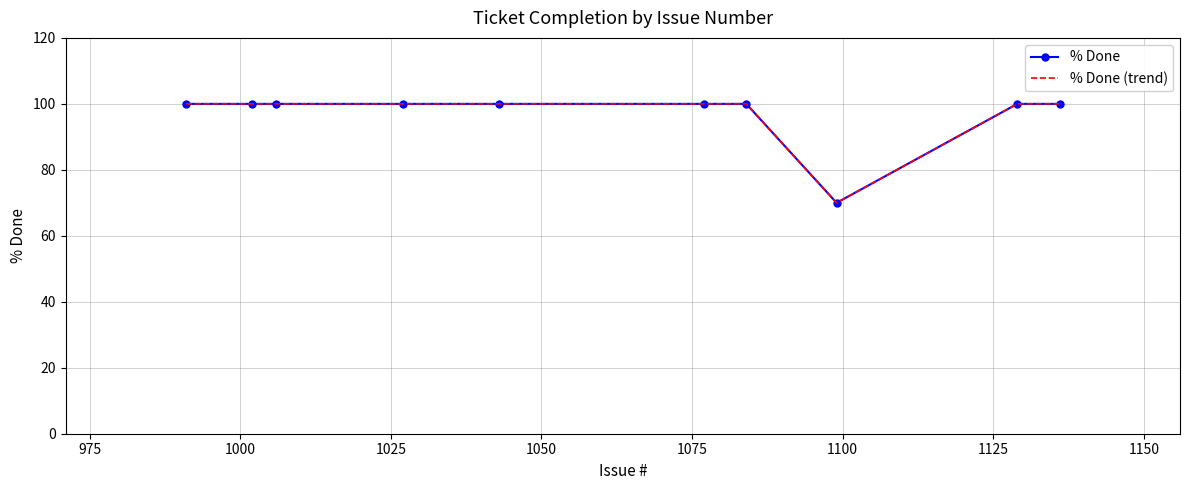

What is the sum of all % Done (trend) values?

970